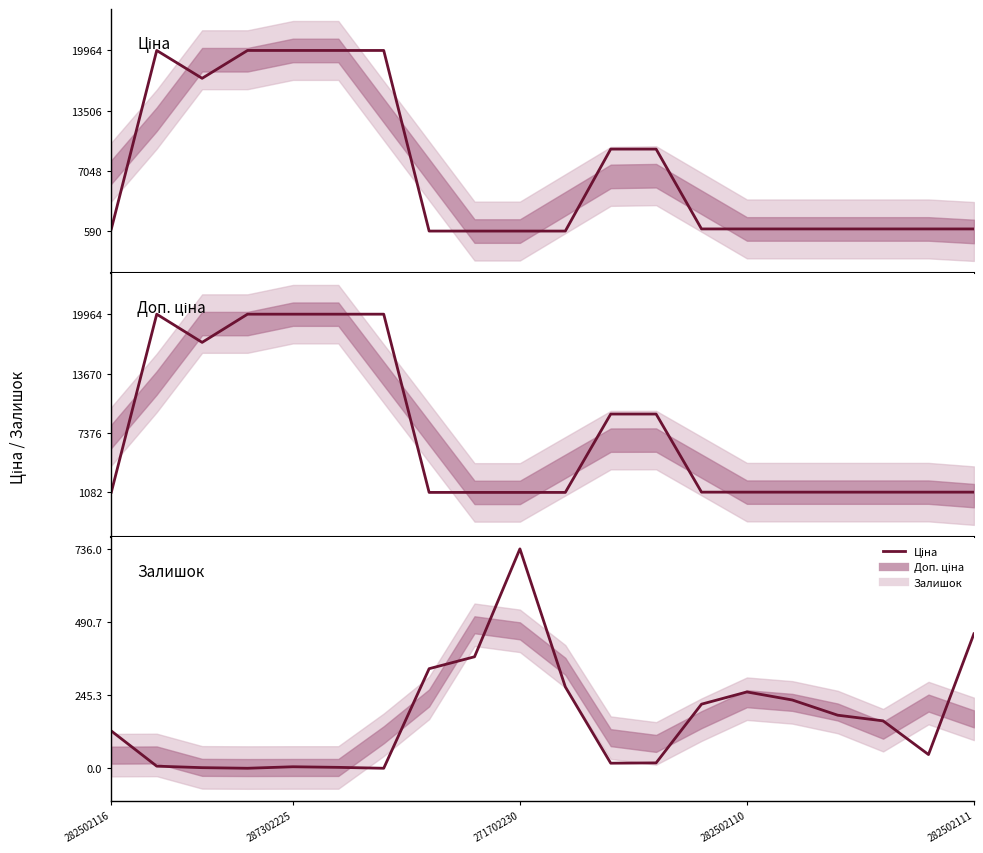

Is the value of Доп. ціна at 5 greater than the value of Ціна at 14?

Yes